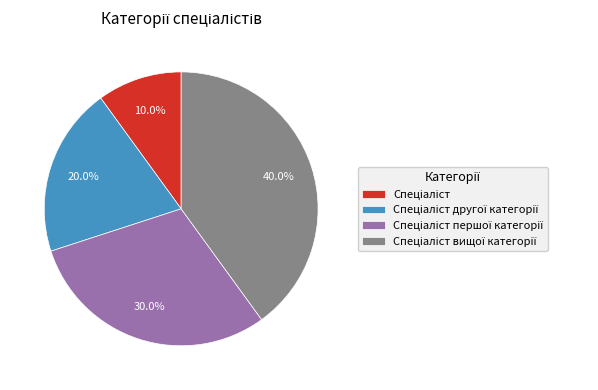

How many slices are in this pie chart?

4